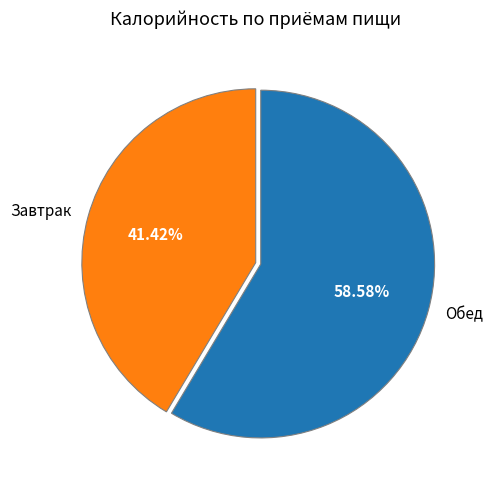

Which has a higher value, Завтрак or Обед?

Обед